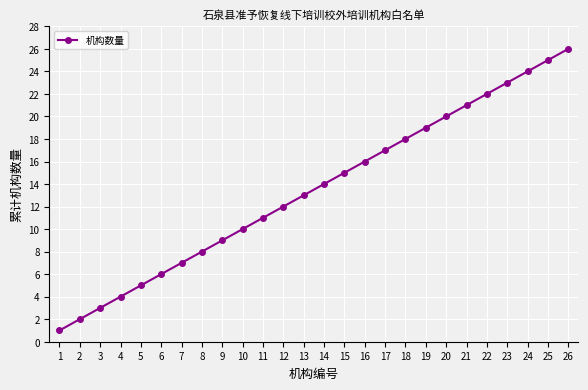

The value at 7 is 3. True or false?

False